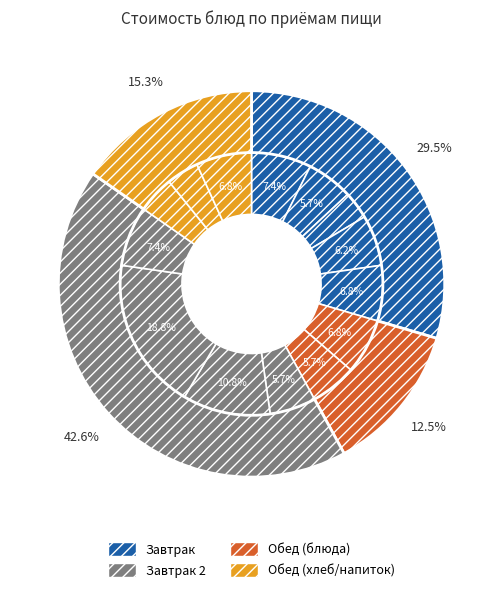

The Сыр порционно slice represents 7% of the pie. True or false?

True